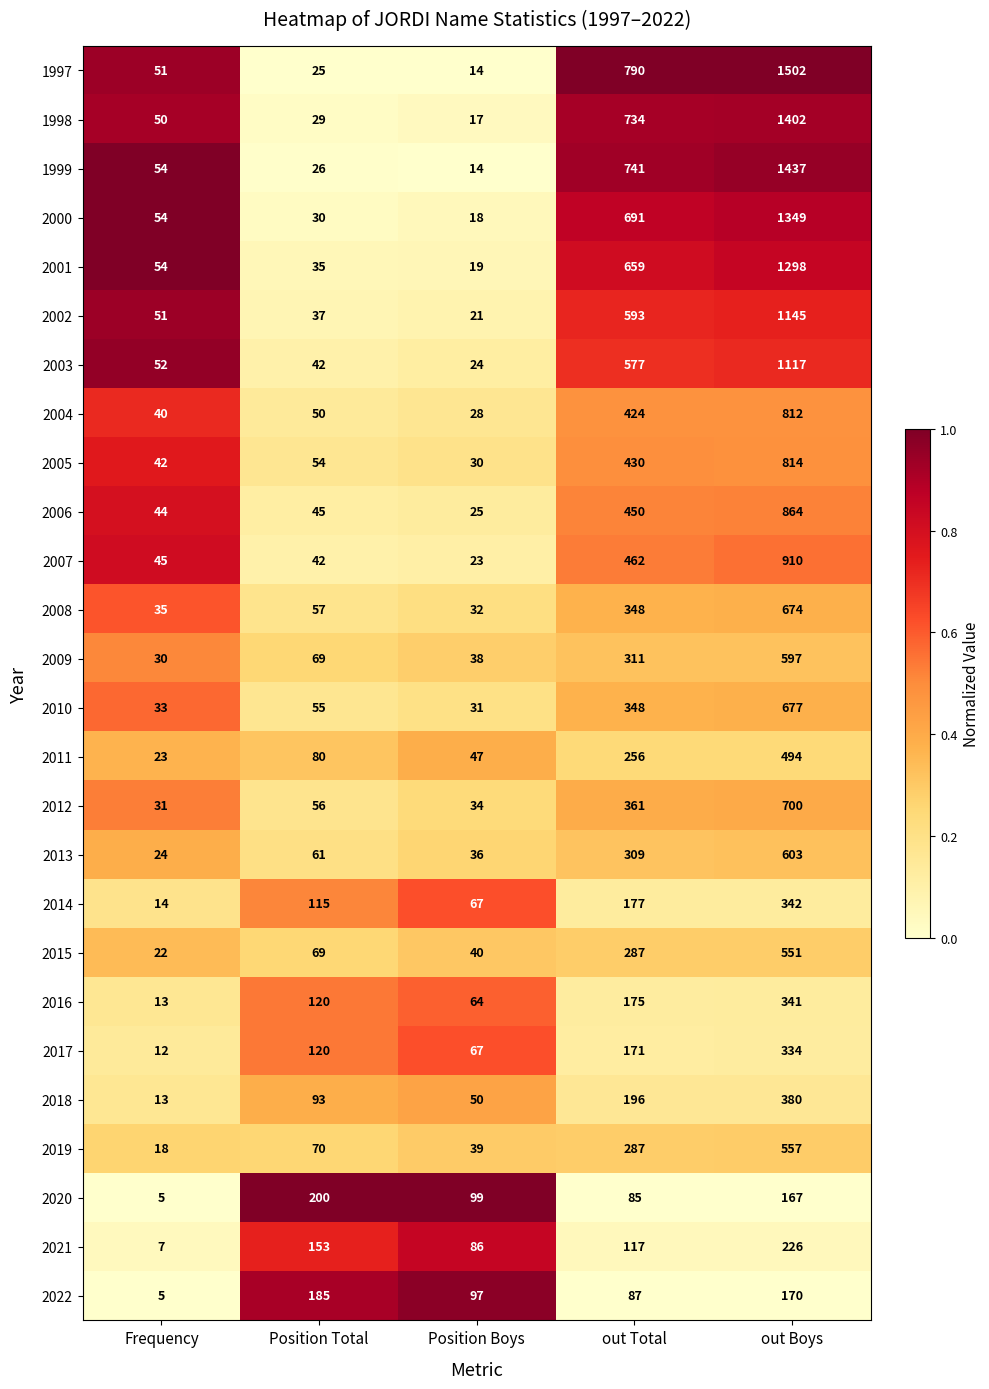

What is the total value across all series at Position Boys?

1060